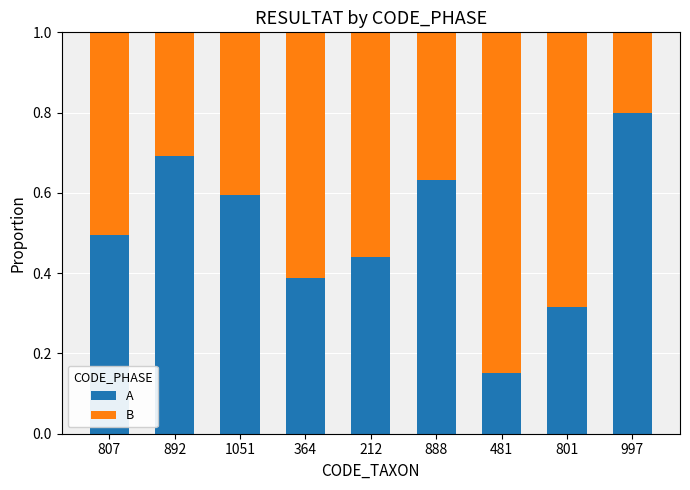

What is the total value across all series at 801?

1.0